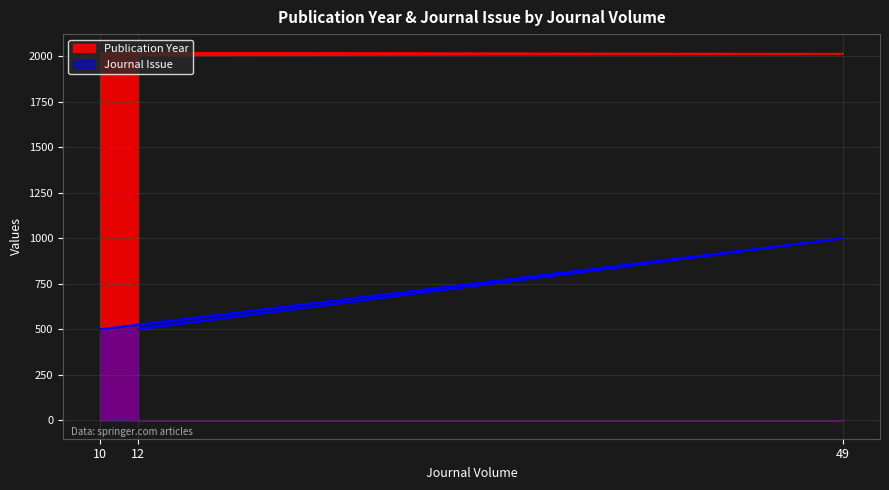

Rank the categories by Journal Issue value from highest to lowest.

49, 12, 10